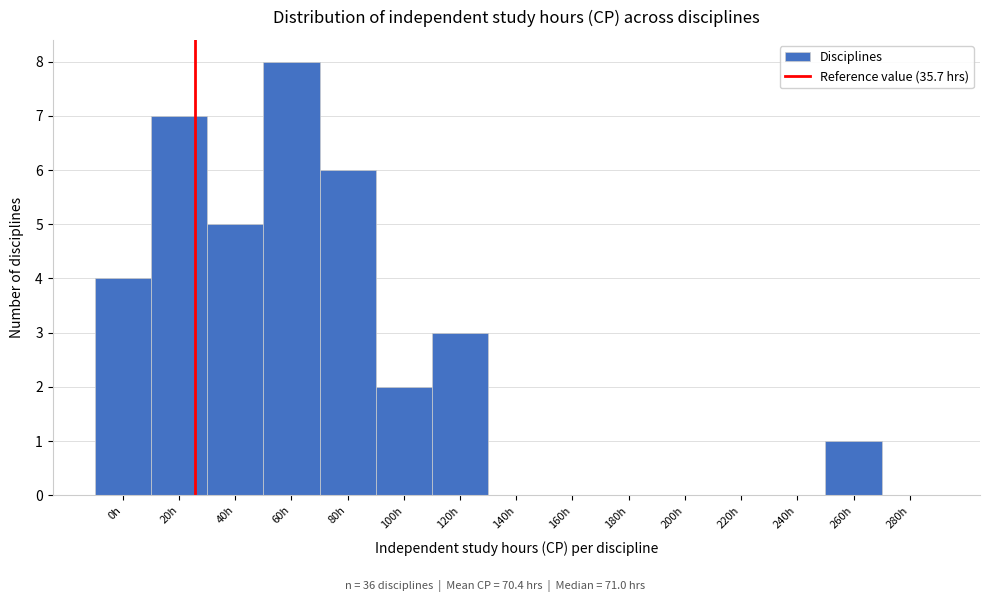

Reading left to right, list all the values displayed in this chart.

0h=4	20h=7	40h=5	60h=8	80h=6	100h=2	120h=3	140h=0	160h=0	180h=0	200h=0	220h=0	240h=0	260h=1	280h=0